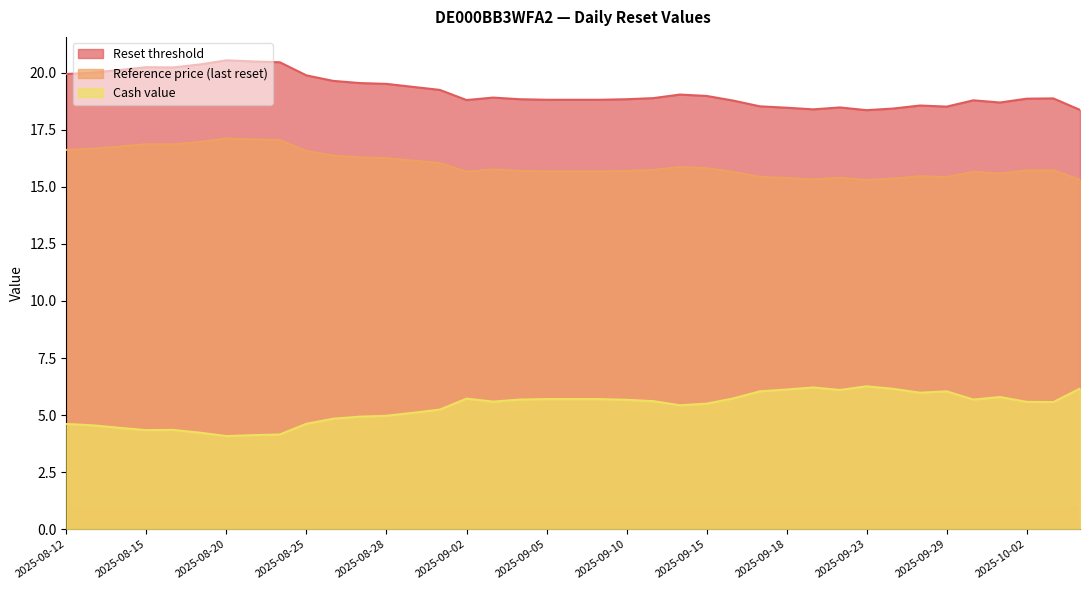

At which label does Cash value reach its peak?

2025-09-23